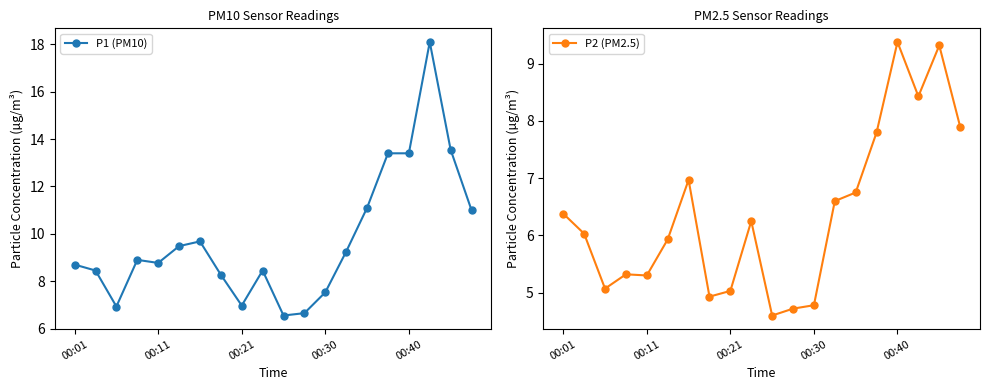

True or false: P1 (PM10) has a value of 3.2 at 00:21.

False